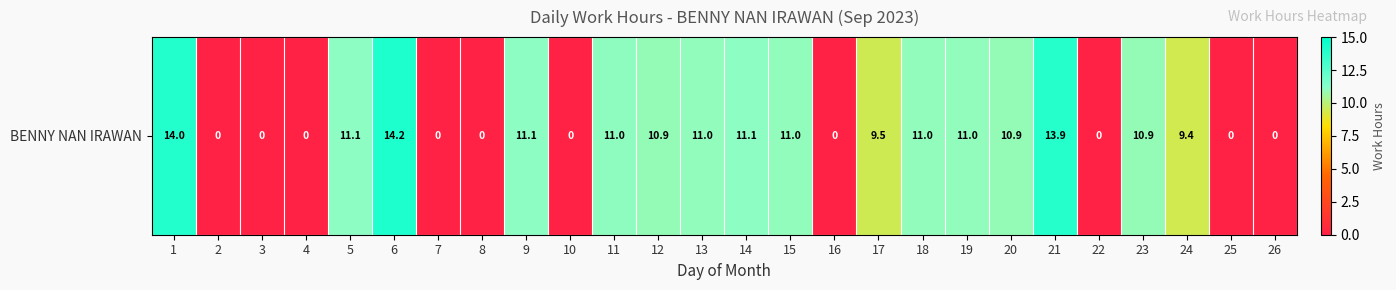

What is the difference between the second highest and second lowest values?

14.0